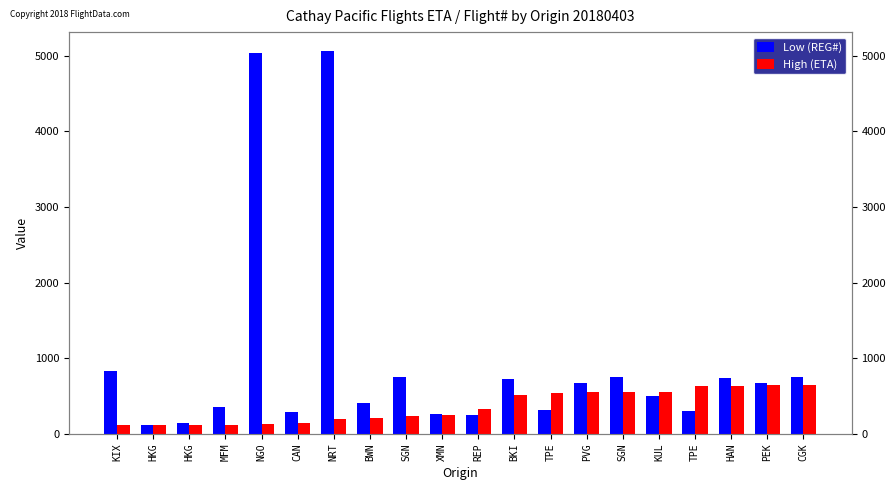

What is the difference between the High (ETA) values at KIX and BKI?

400